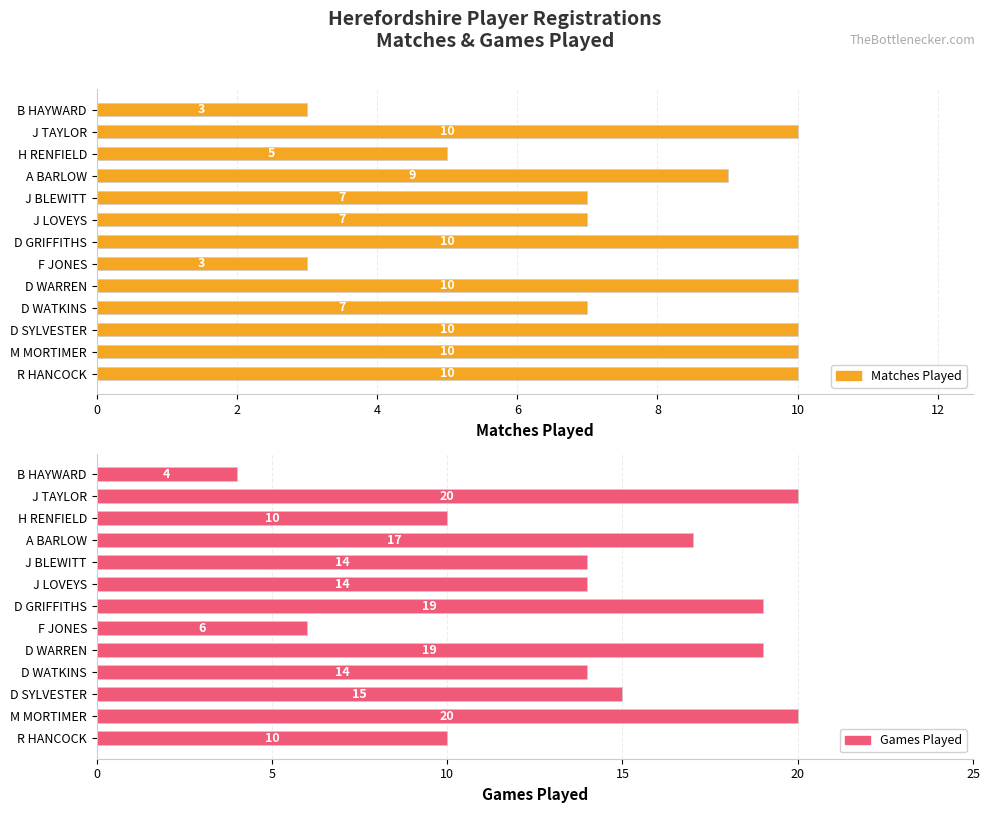

Are the bars grouped side by side (vs. stacked)?

Yes